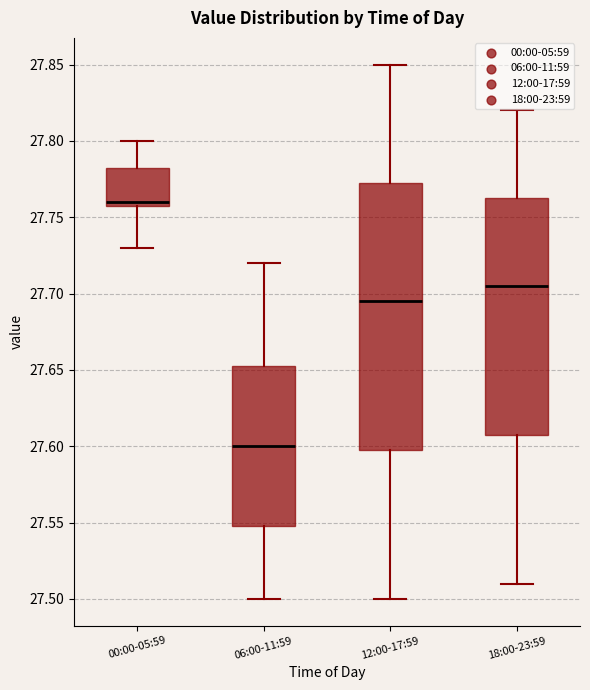

Reading left to right, read every box against the y-axis: the position of its median line, the range the box covers, and the ends of its whiskers. The values are not printed on the chart, so give them approximately, as read against the axis.

00:00-05:59: median 27.760 (just above the box's lower edge), box 27.760 to 27.785, whiskers 27.730 to 27.800
06:00-11:59: median 27.600, box 27.550 to 27.655, whiskers 27.500 to 27.720
12:00-17:59: median 27.695, box 27.600 to 27.775, whiskers 27.500 to 27.850
18:00-23:59: median 27.705, box 27.610 to 27.765, whiskers 27.510 to 27.820